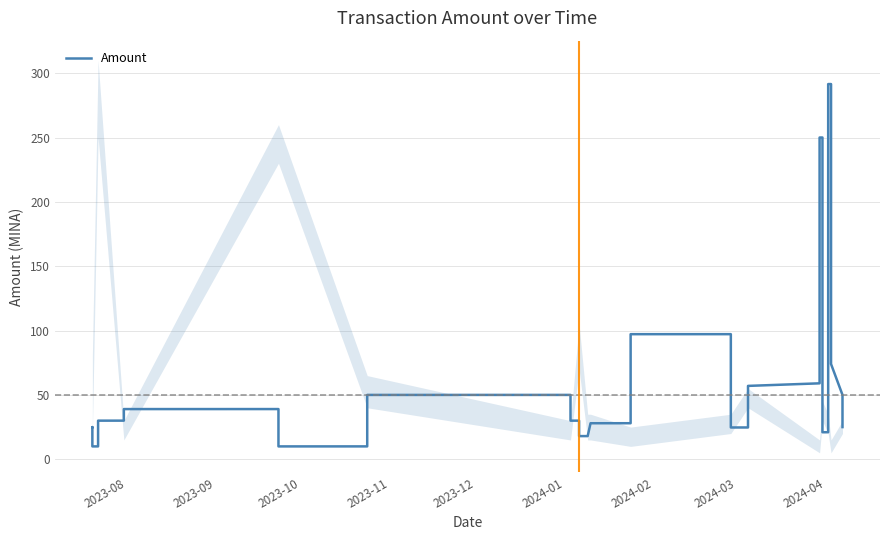

How many lines are shown in the chart?

1